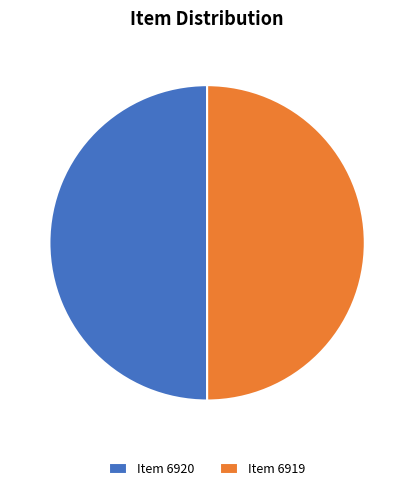

Do Item 6919 and Item 6920 together represent more than half of the pie?

Yes